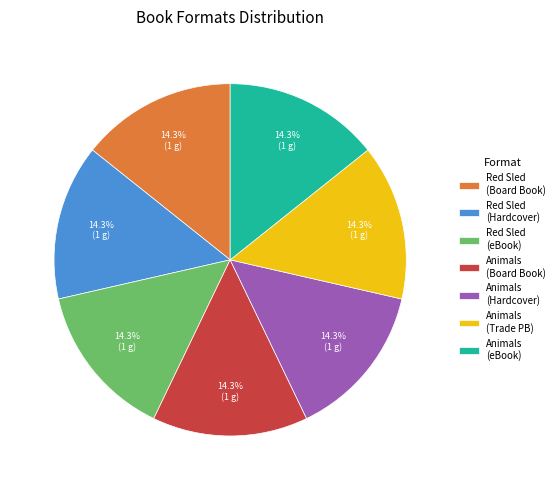

Approximately how many times larger is the value at Animals (eBook) compared to Animals (Hardcover)?

1.0